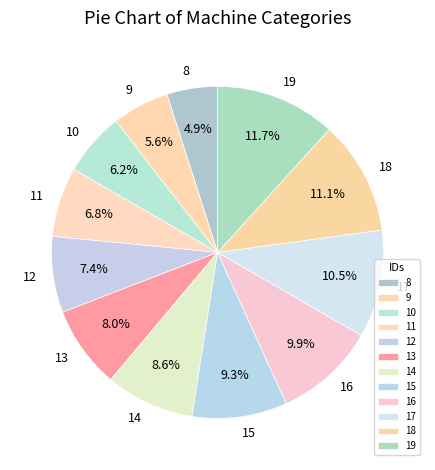

To the nearest percent, what is the difference between the largest and smallest slice percentages?

7%